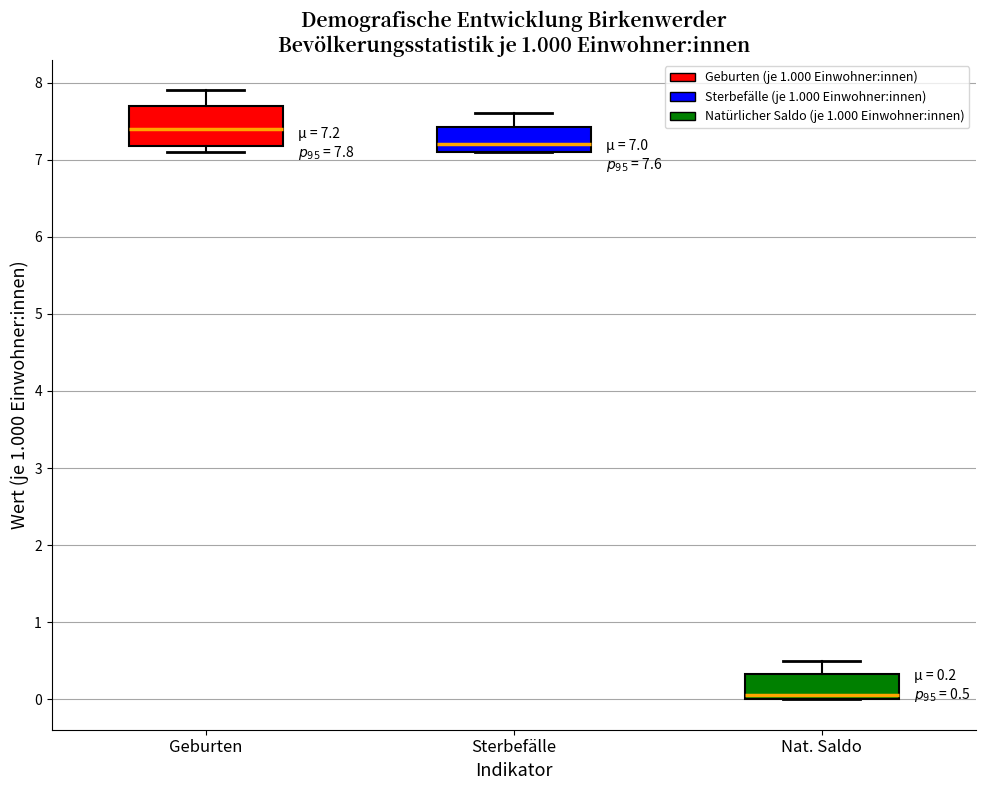

Comparing the boxes themselves (not the whiskers), which one is the tallest?

Geburten